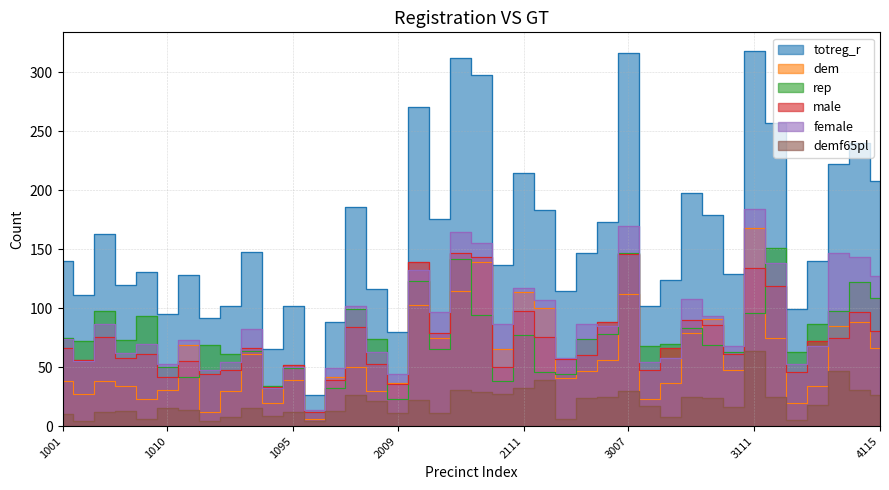

Where is the first local minimum for male?

1002